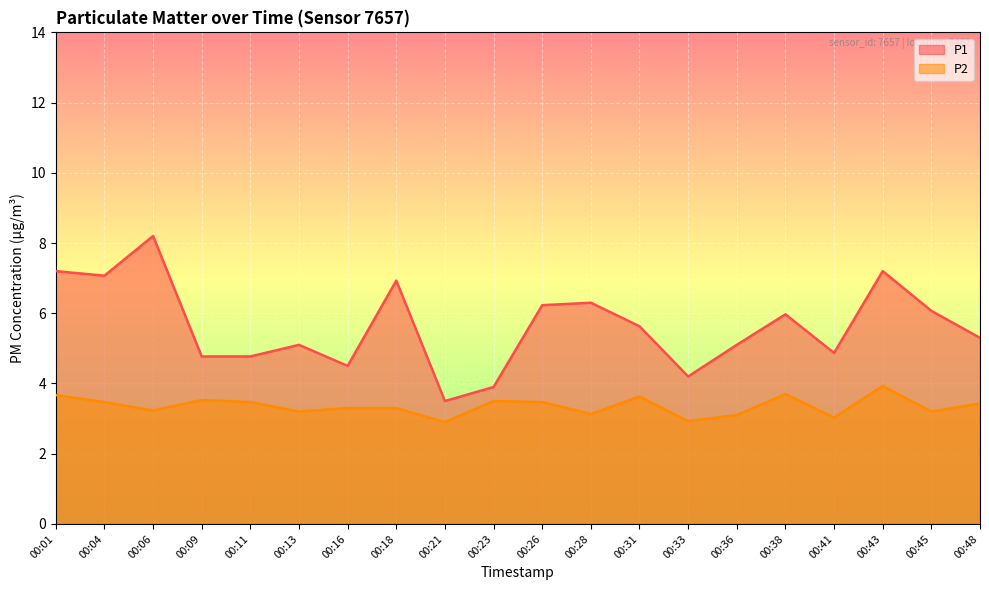

The value of P2 at 00:23 is 1.1. True or false?

False